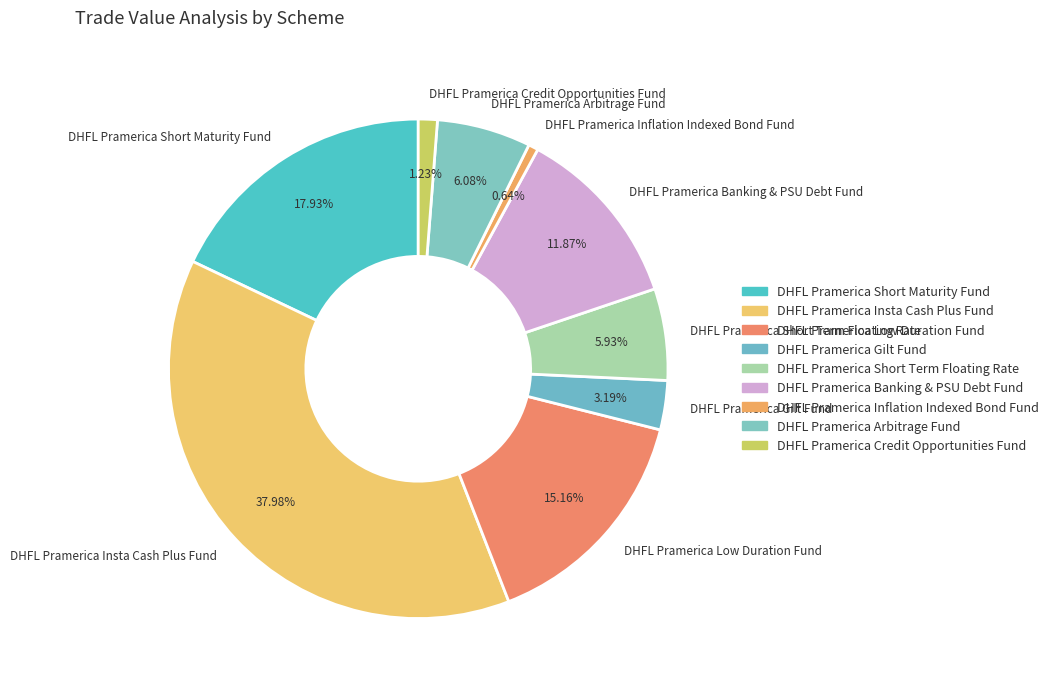

How many segments does this pie chart have?

9